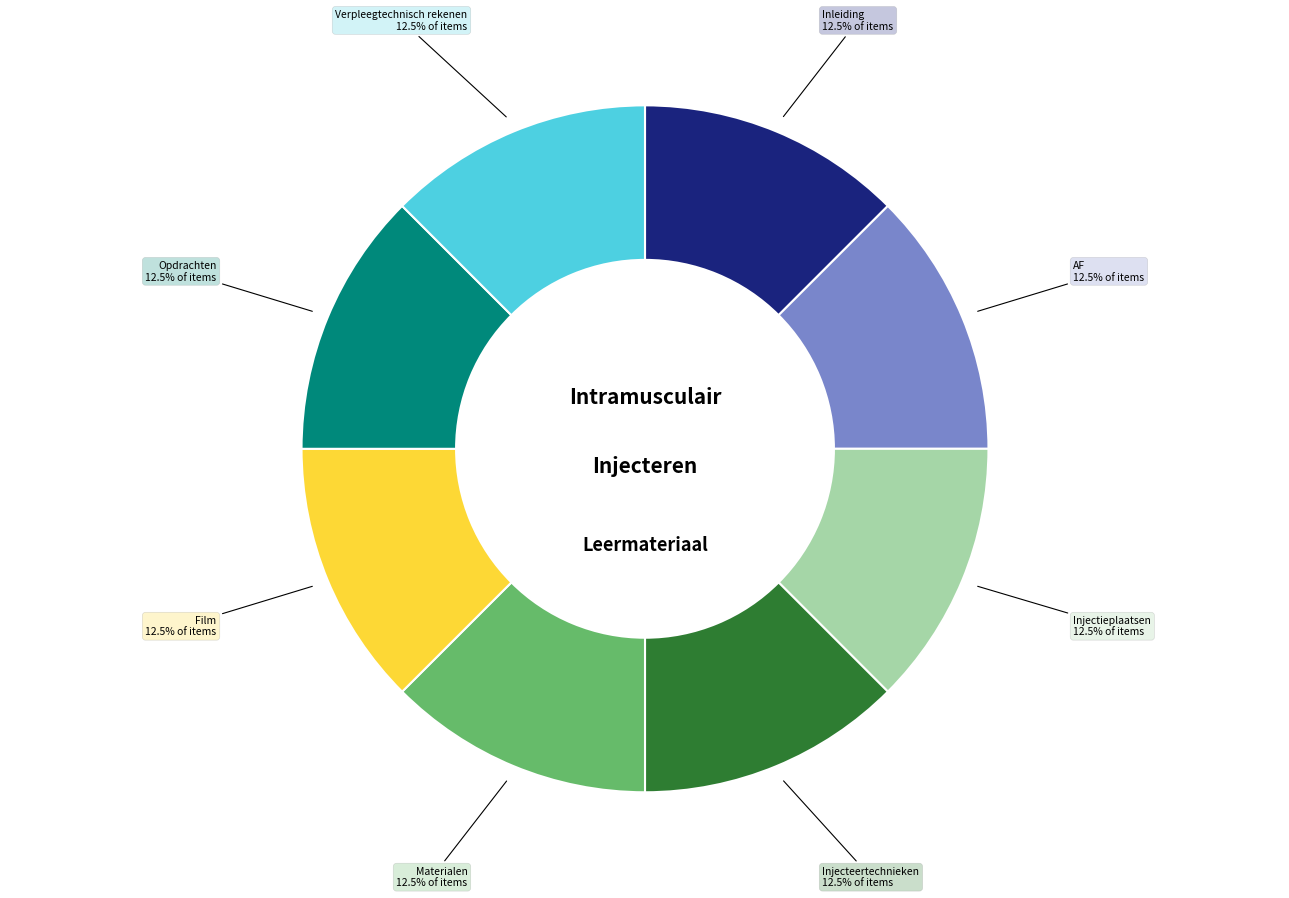

Is there a majority slice in this chart?

No